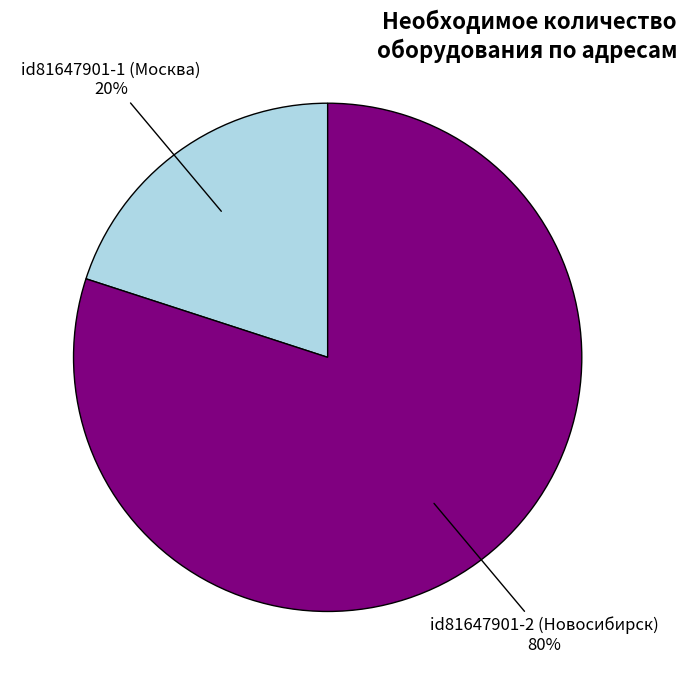

Is there a majority slice in this chart?

Yes